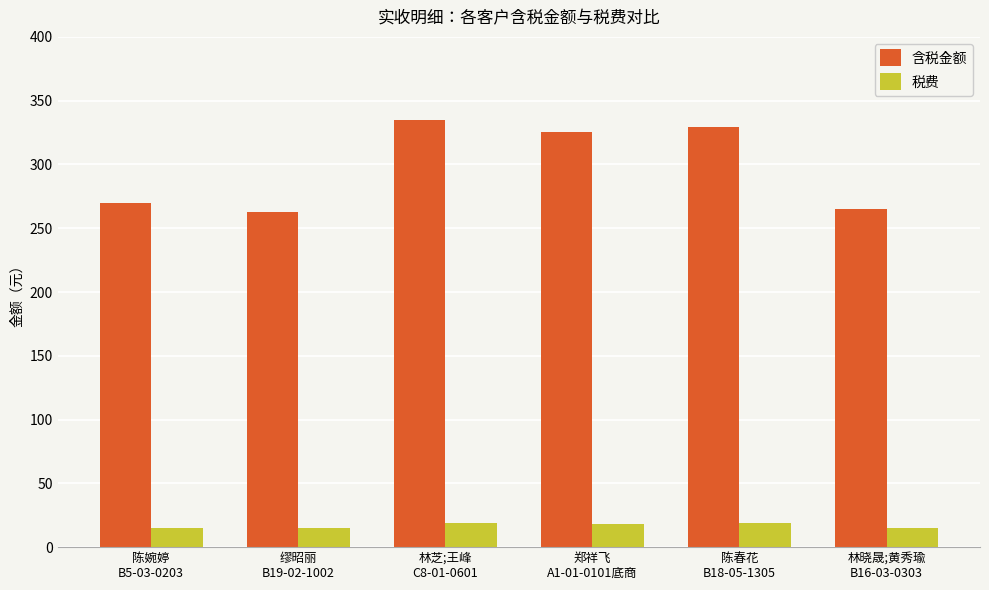

How many series are shown in this chart?

2